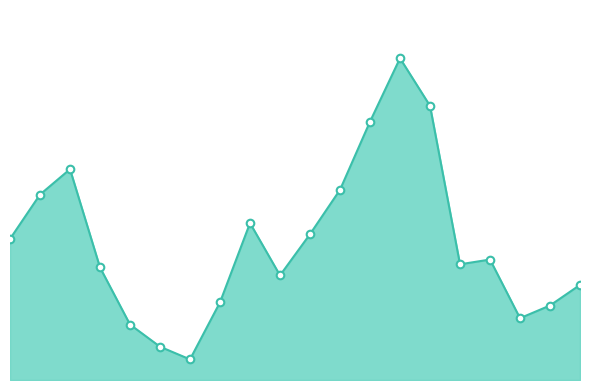

Does the chart have visible grid lines?

No